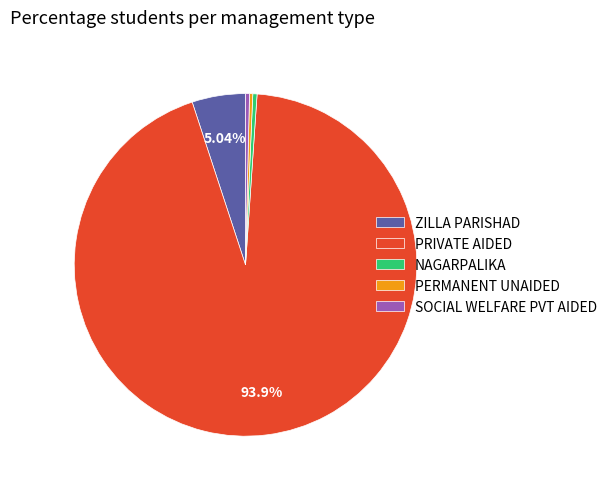

True or false: ZILLA PARISHAD accounts for 15% of the total.

False